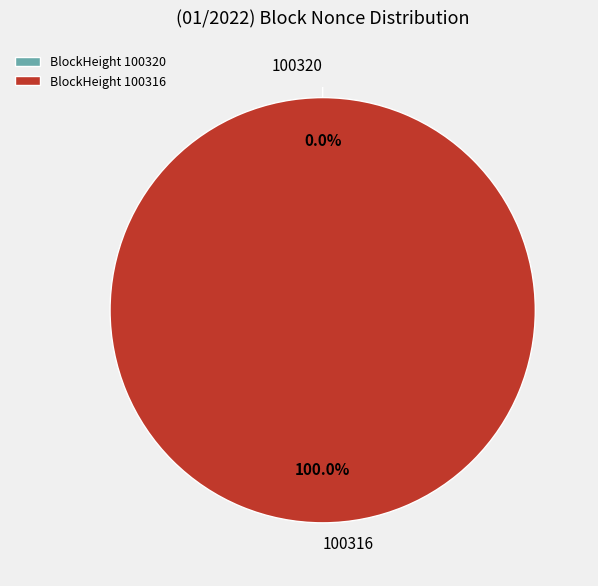

How many segments does this pie chart have?

2